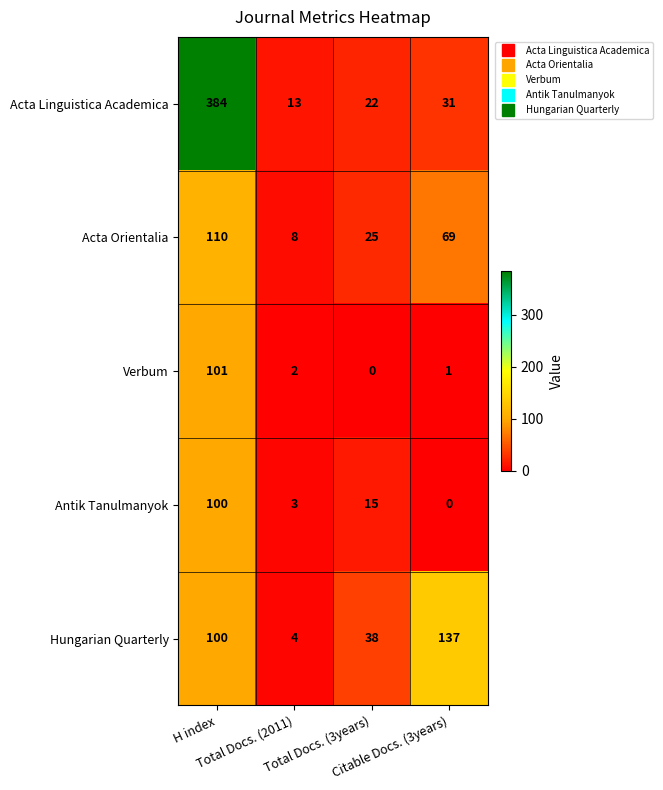

What is the difference between the highest and lowest values at Total Docs. (3years)?

38